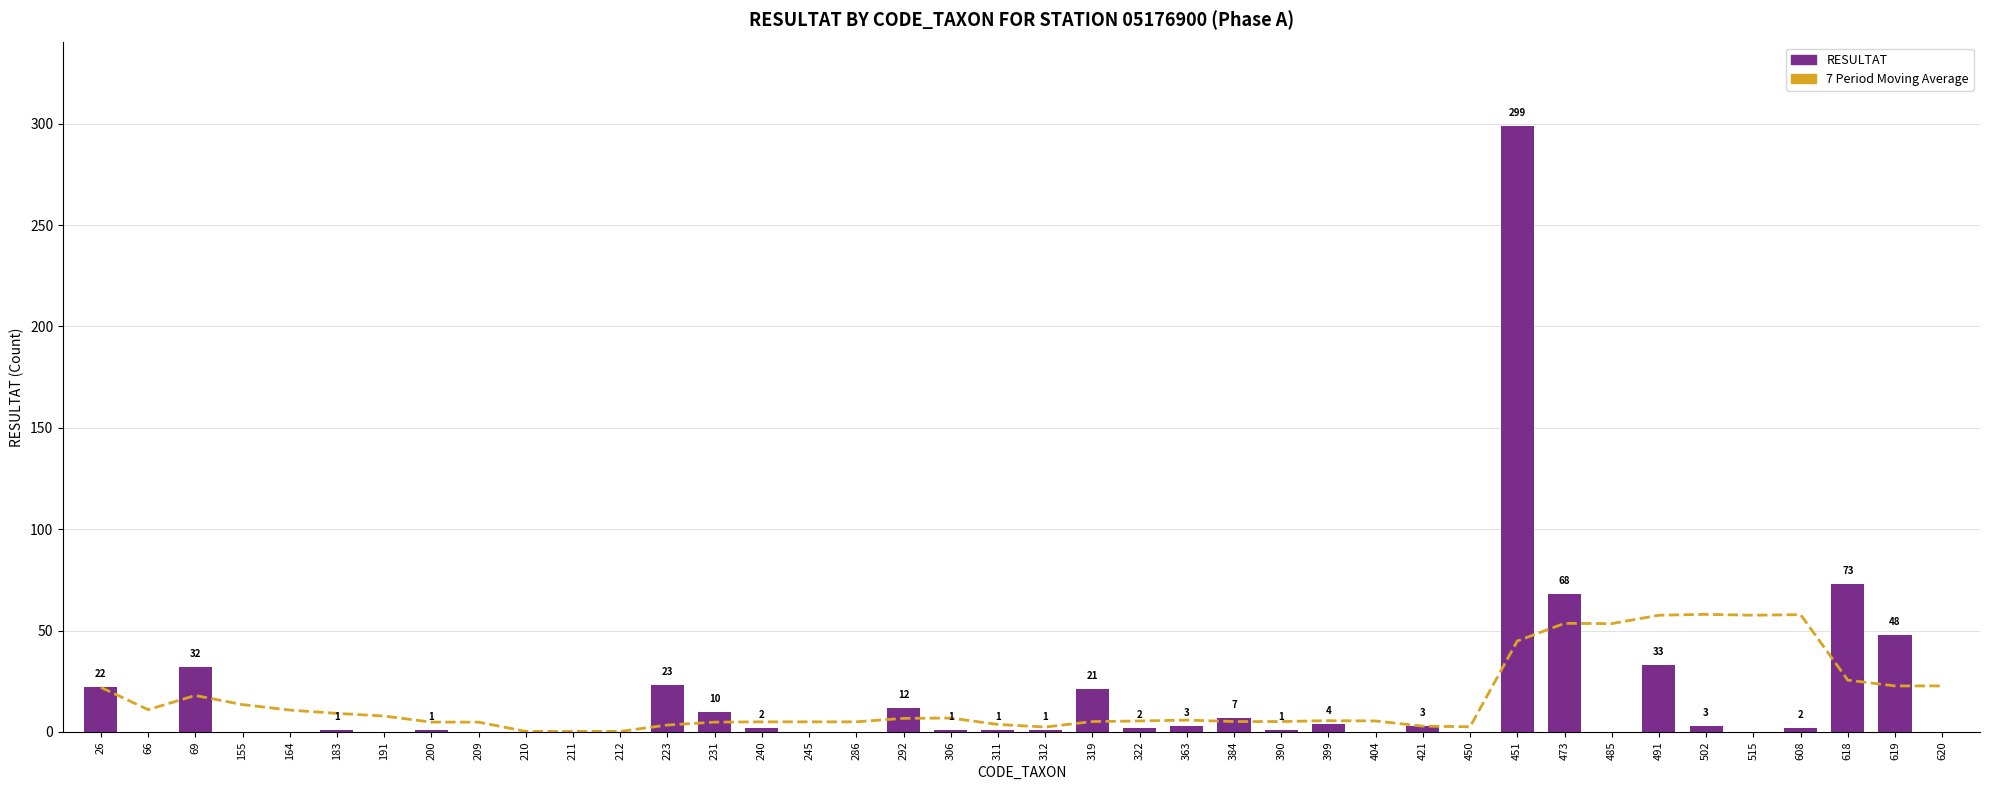

At which label does 7 Period Moving Average first exceed 5?

26